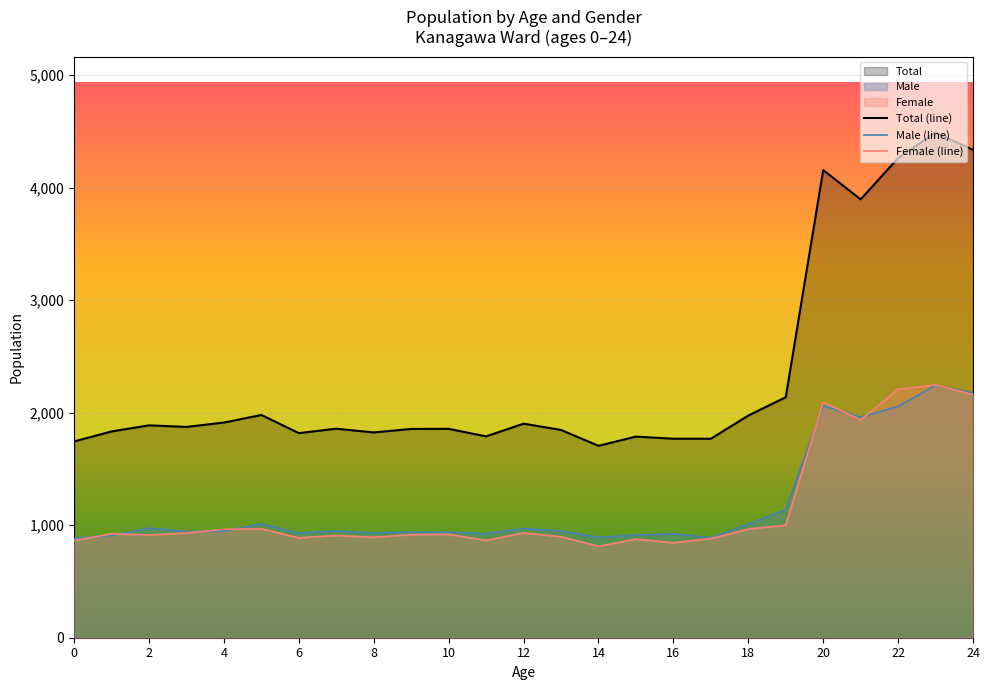

Which series has the largest total across all categories?

Total (line)